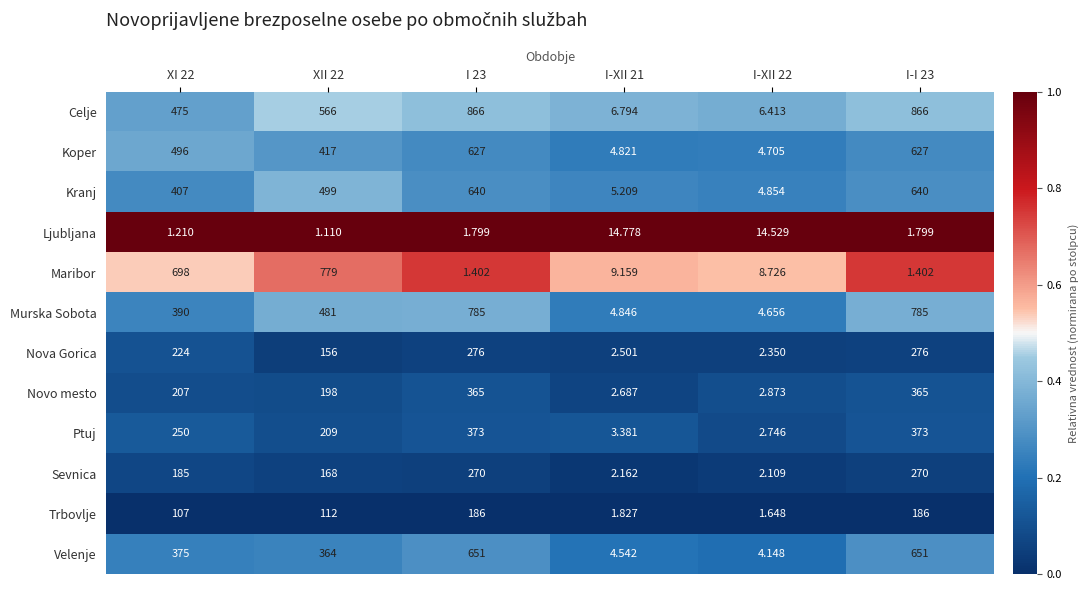

What is the difference between the highest and lowest values at I 23?

864.6